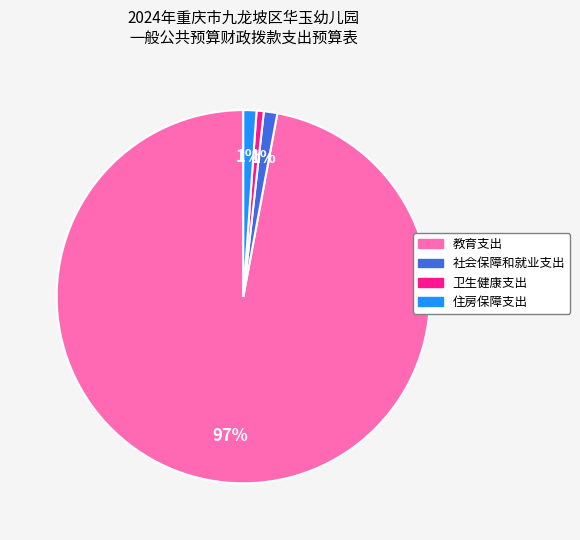

What is the ratio of the value at 住房保障支出 to the value at 社会保障和就业支出?

1.0